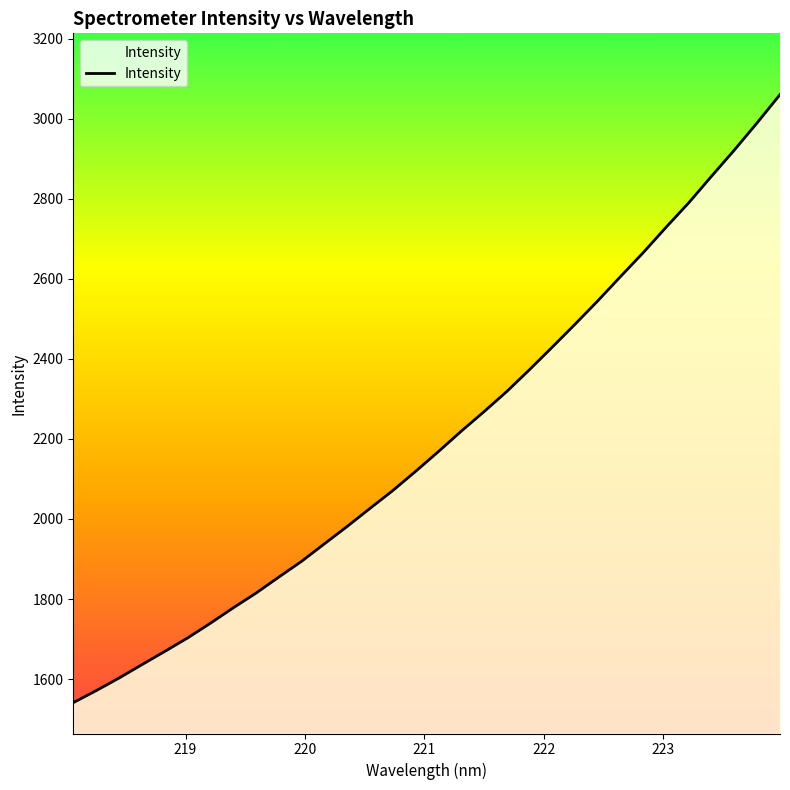

What is the minimum value shown in the chart?

1541.1